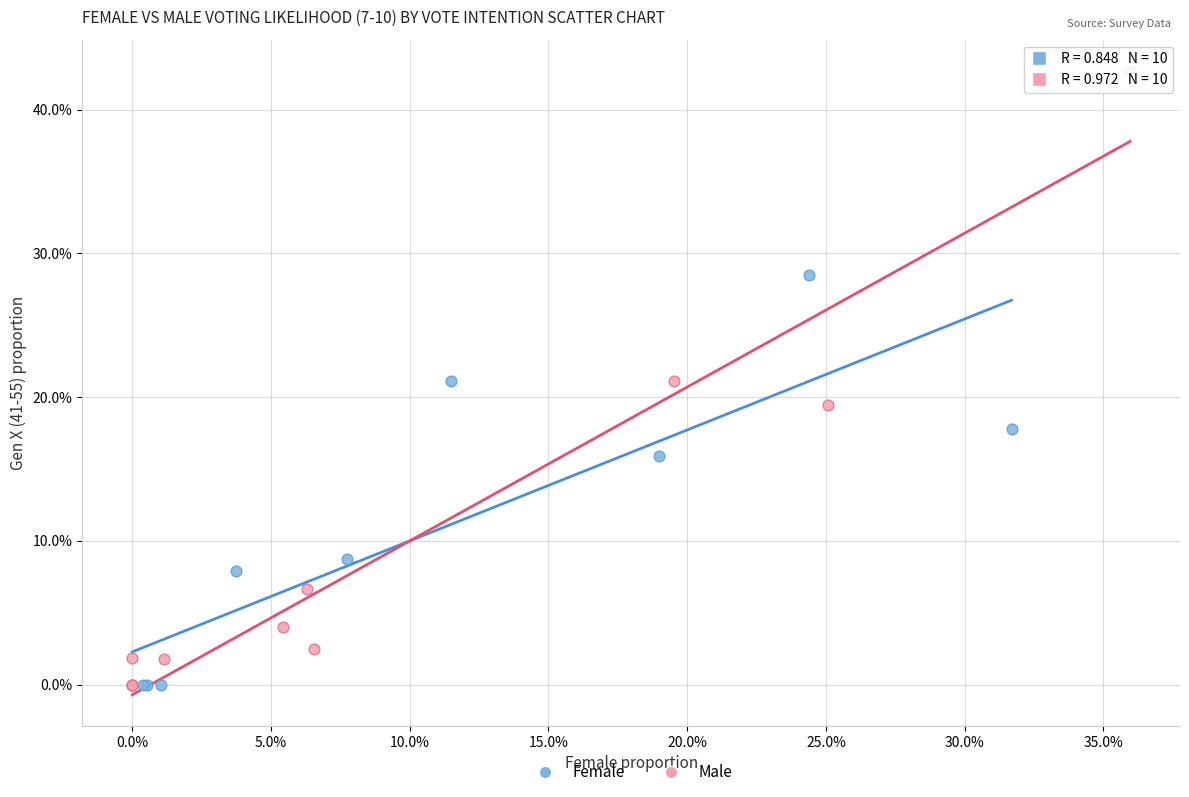

Which series reaches the maximum Y coordinate?

Male